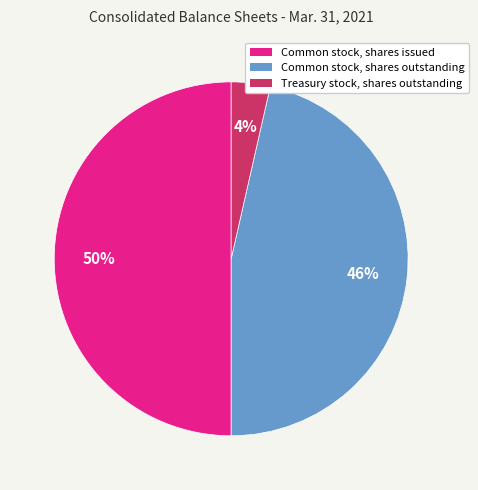

Approximately how many times larger is the value at Common stock, shares issued compared to Common stock, shares outstanding?

1.1